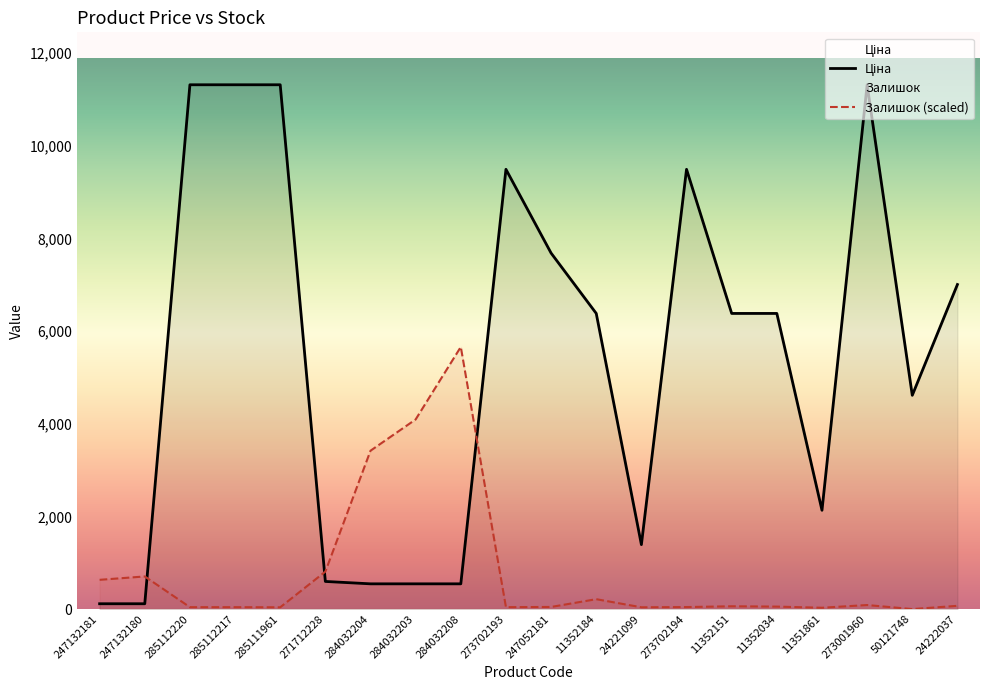

Which series has the widest spread of values?

Ціна